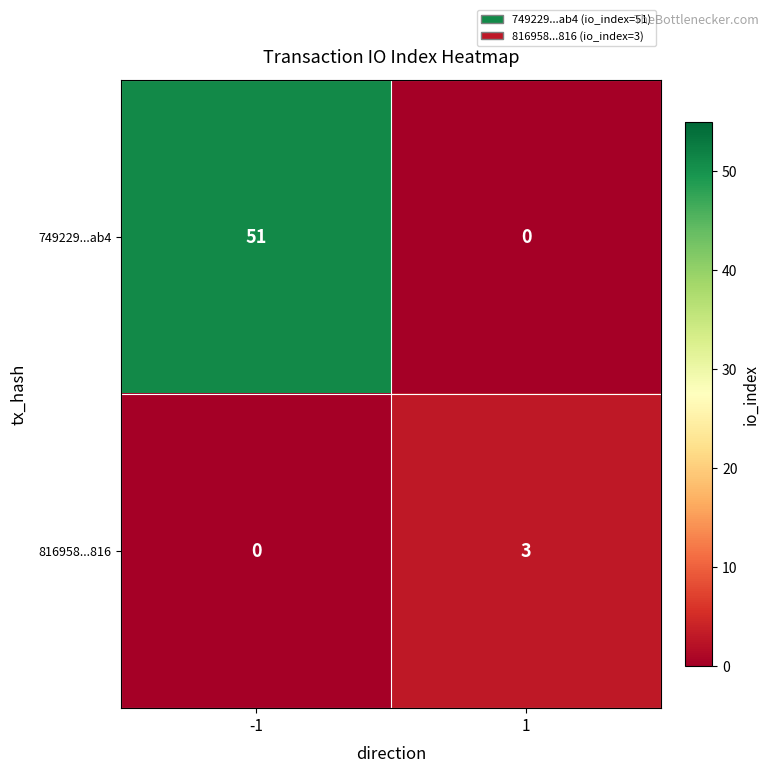

What is the sum of all 749229...ab4 values?

51